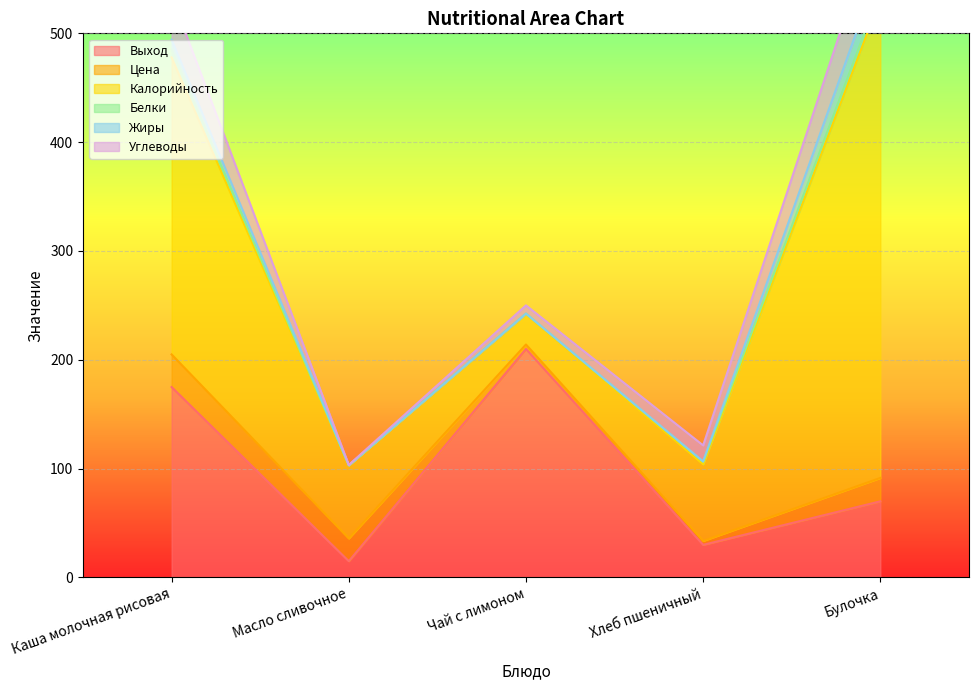

Reading left to right, list all the values displayed in this chart.

Выход: 175.0	15.0	210.0	30.0	70.0
Цена: 30.0	20.9	4.1	3.6	21.5
Калорийность: 272.9	67.1	28.2	70.5	440.0
Белки: 7.0	0.1	0.2	2.3	7.6
Жиры: 9.3	0.1	0.1	0.2	23.7
Углеводы: 40.0	0.1	7.5	14.8	49.4